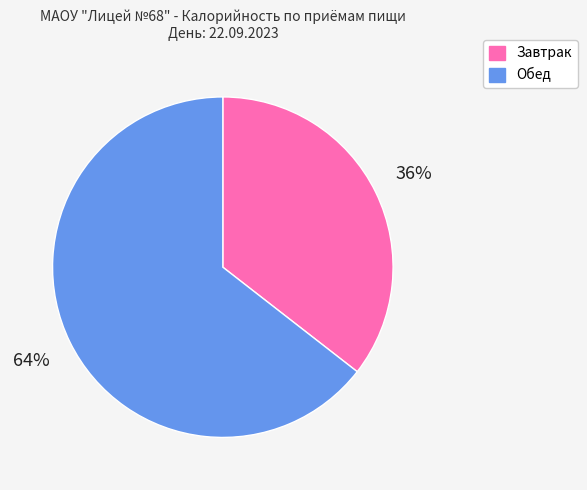

Rank the categories by value from lowest to highest.

Завтрак, Обед